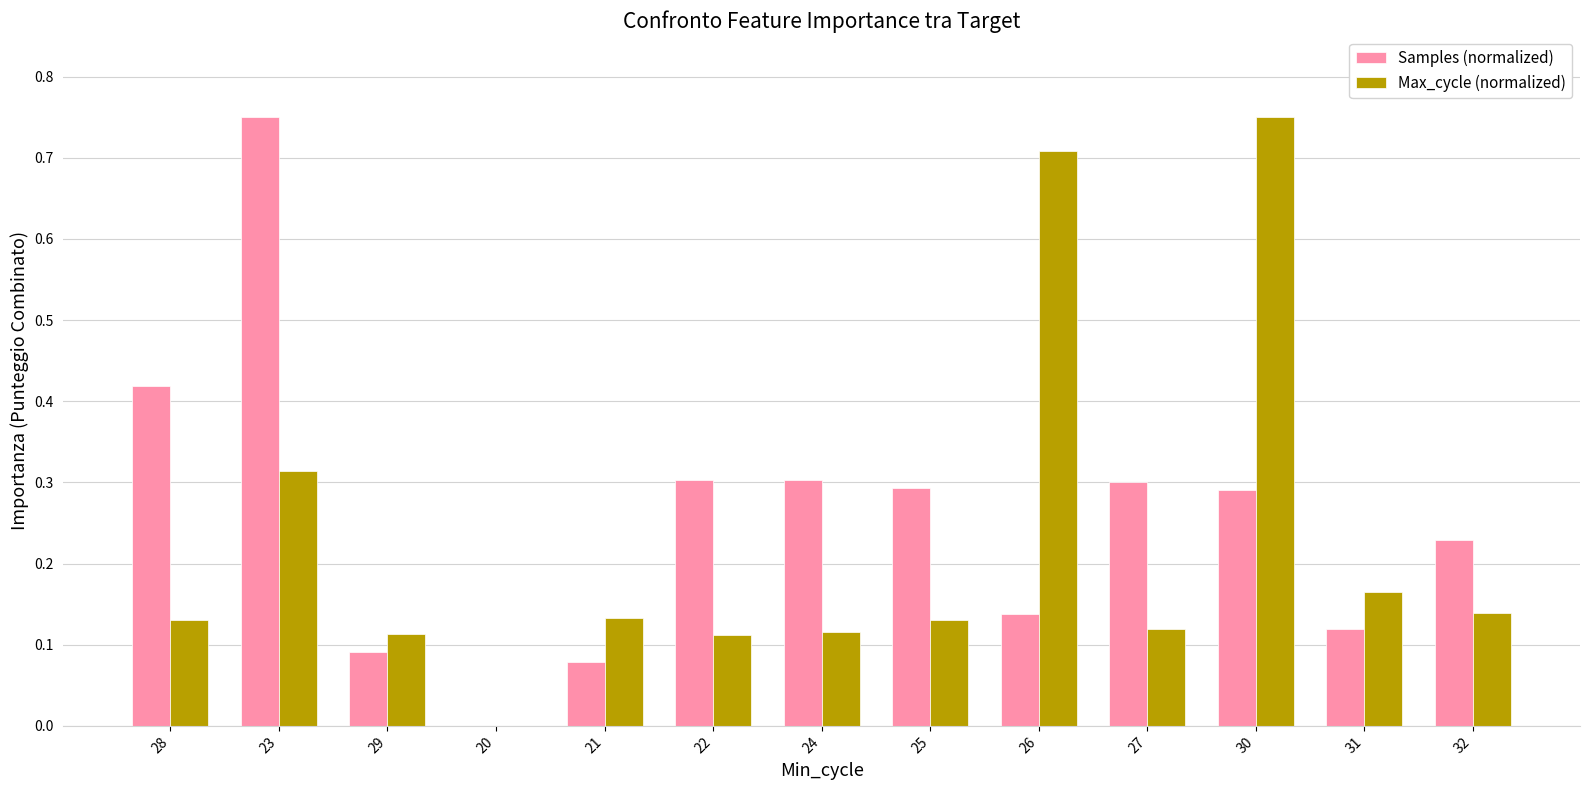

Between 23 and 31, which series saw the biggest shift?

Samples (normalized)